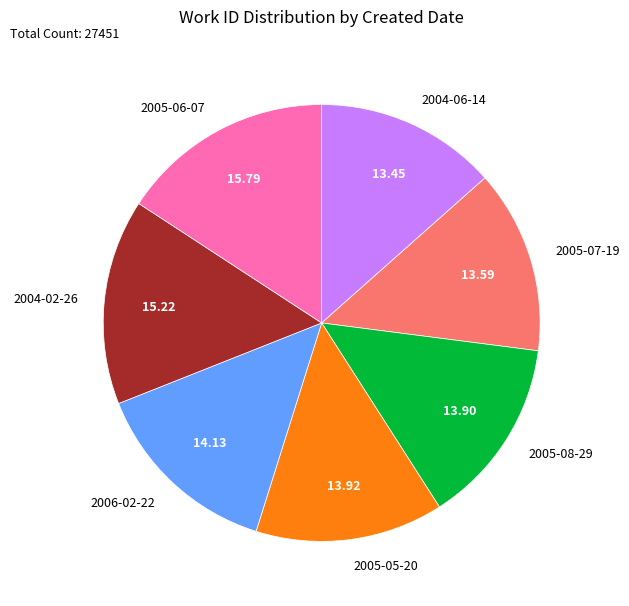

What is the ratio of the value at 2005-08-29 to the value at 2004-02-26?

0.9